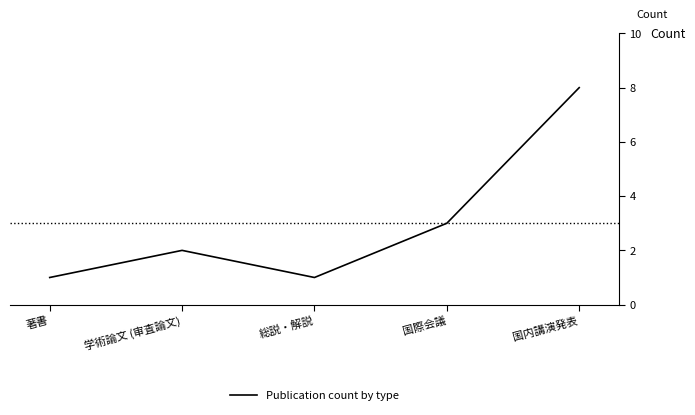

What is the difference between the second highest and second lowest values?

2